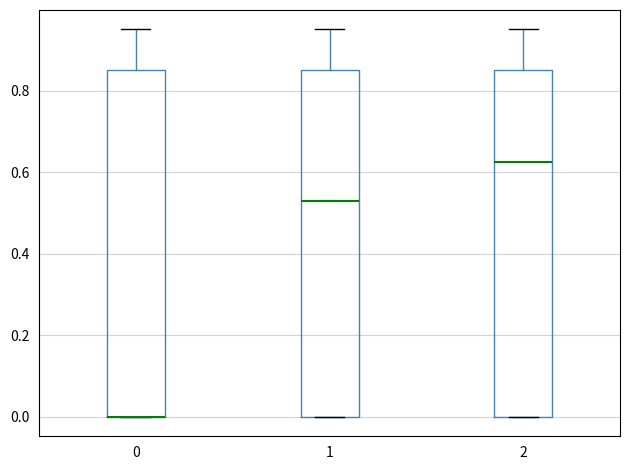

Reading left to right, read every box against the y-axis: the position of its median line, the range the box covers, and the ends of its whiskers. The values are not printed on the chart, so give them approximately, as read against the axis.

0: median 0.00 (drawn on the box's lower edge), box 0.00 to 0.86, whiskers 0.00 to 0.96
1: median 0.54, box 0.00 to 0.86, whiskers 0.00 to 0.96
2: median 0.62, box 0.00 to 0.86, whiskers 0.00 to 0.96